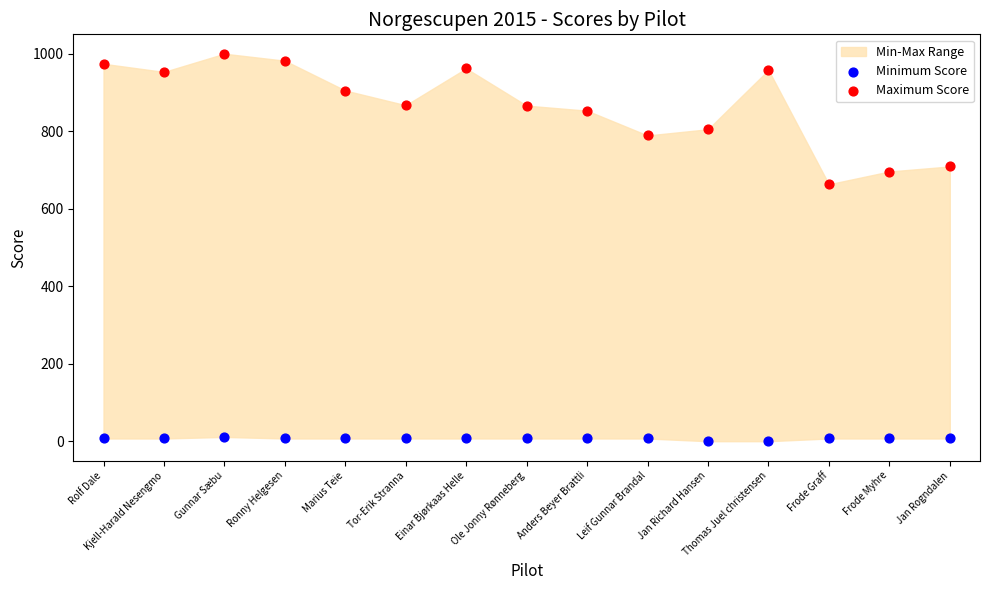

Which series has the largest Y range (max minus min)?

Maximum Score